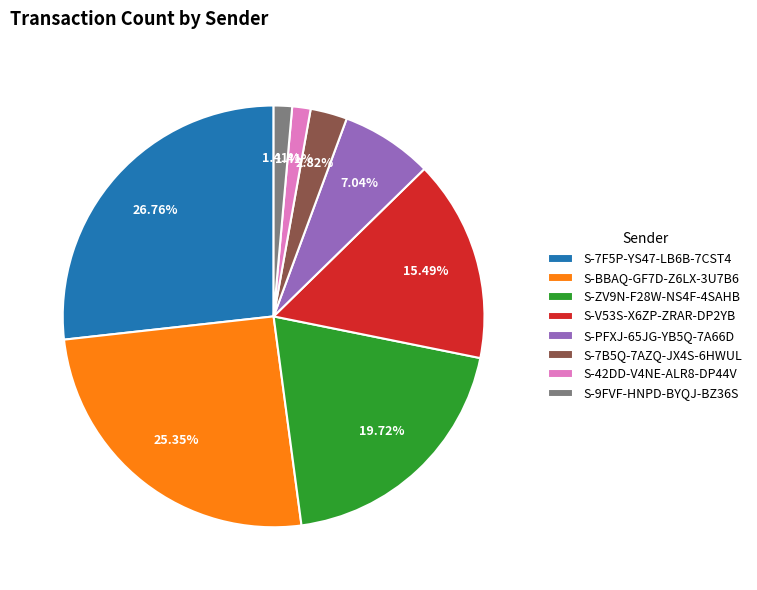

Does S-BBAQ-GF7D-Z6LX-3U7B6 account for over 50% of the chart?

No